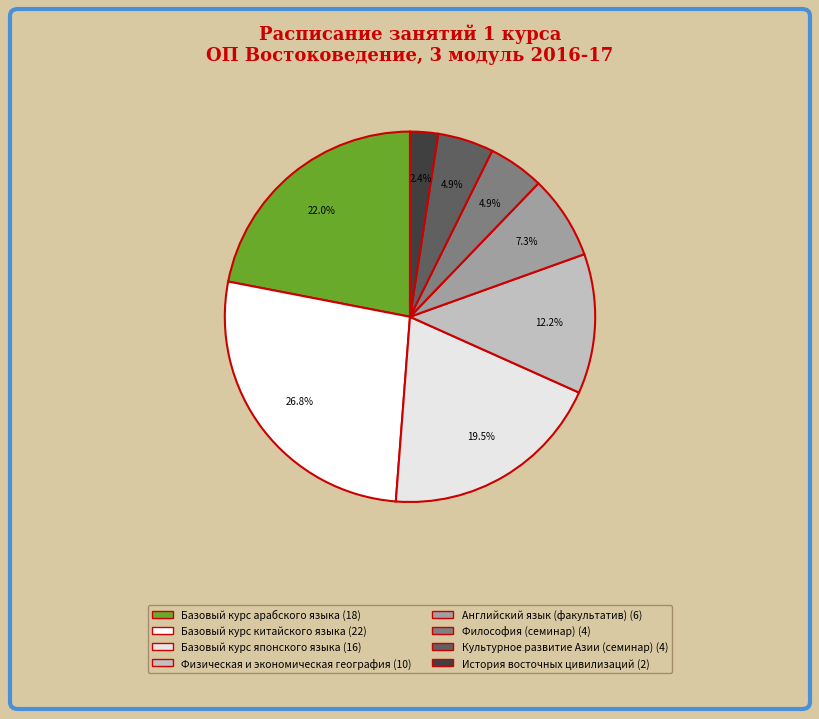

How many slices are in this pie chart?

8